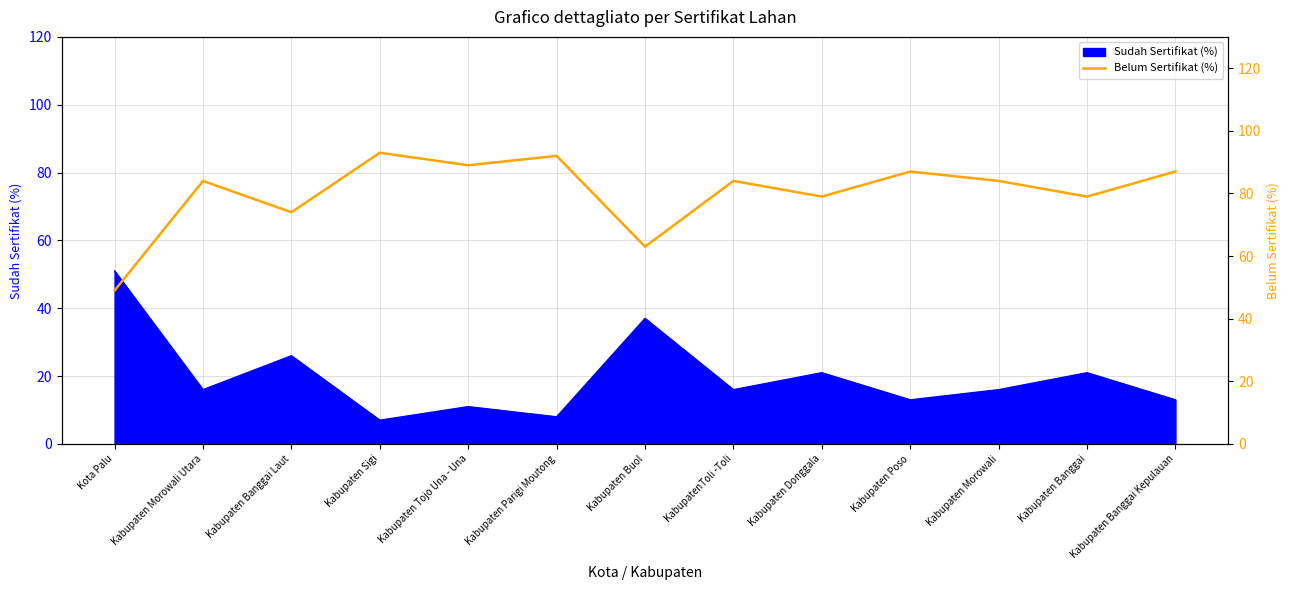

At which label does the data first exceed 84?

Kabupaten Sigi